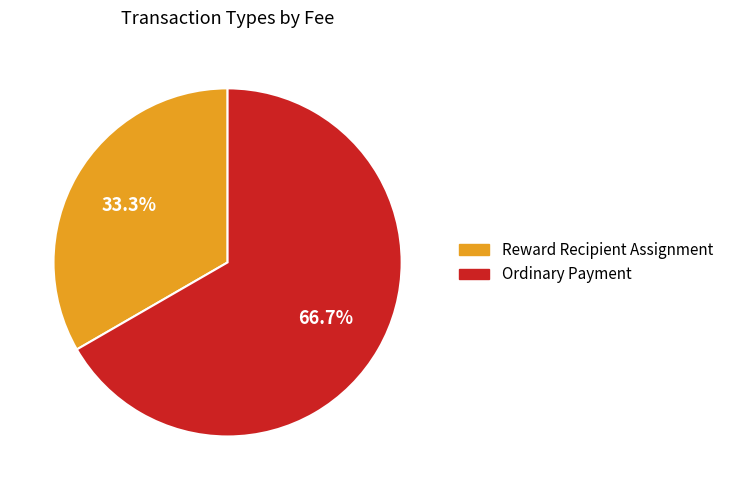

The Reward Recipient Assignment slice represents 42% of the pie. True or false?

False